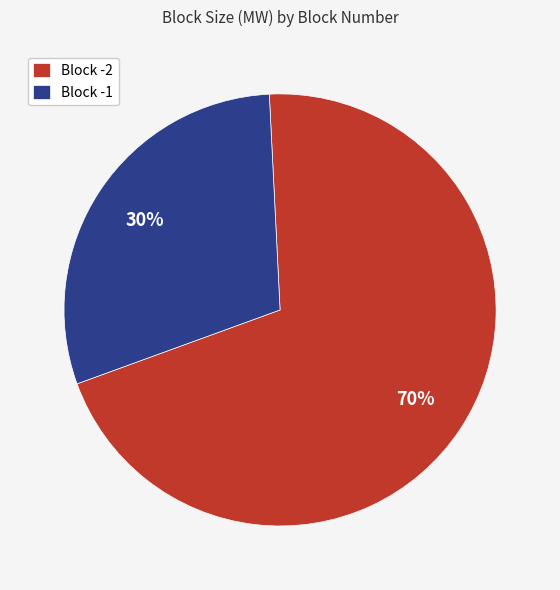

How many segments does this pie chart have?

2